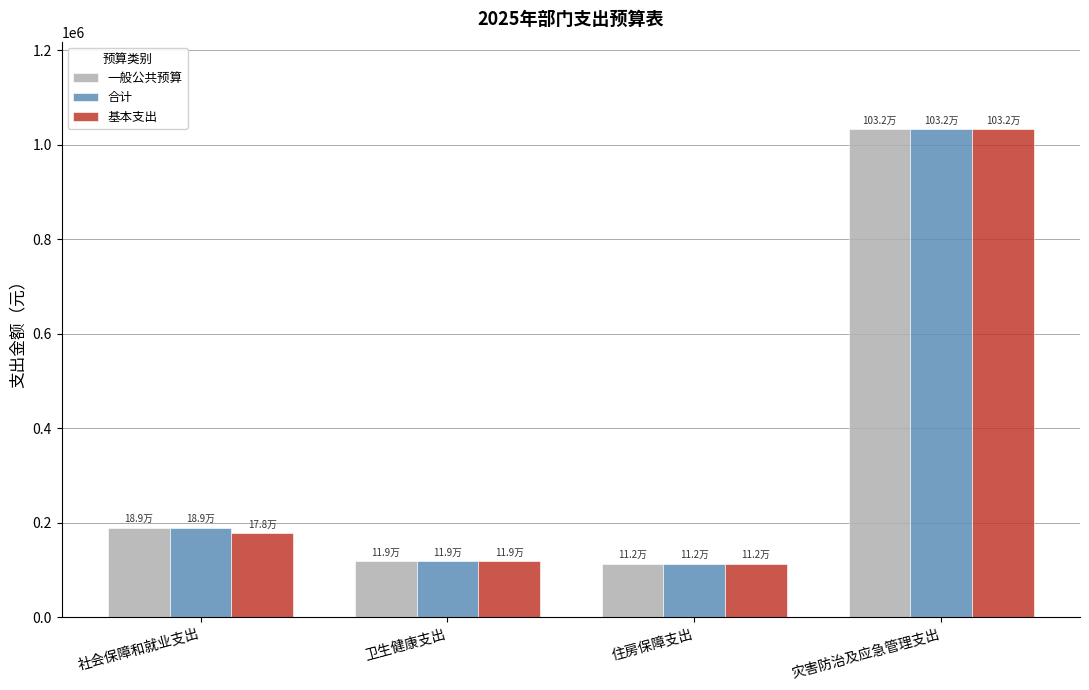

What is the value of the 合计 bar at the 2nd from the left?

118582.2